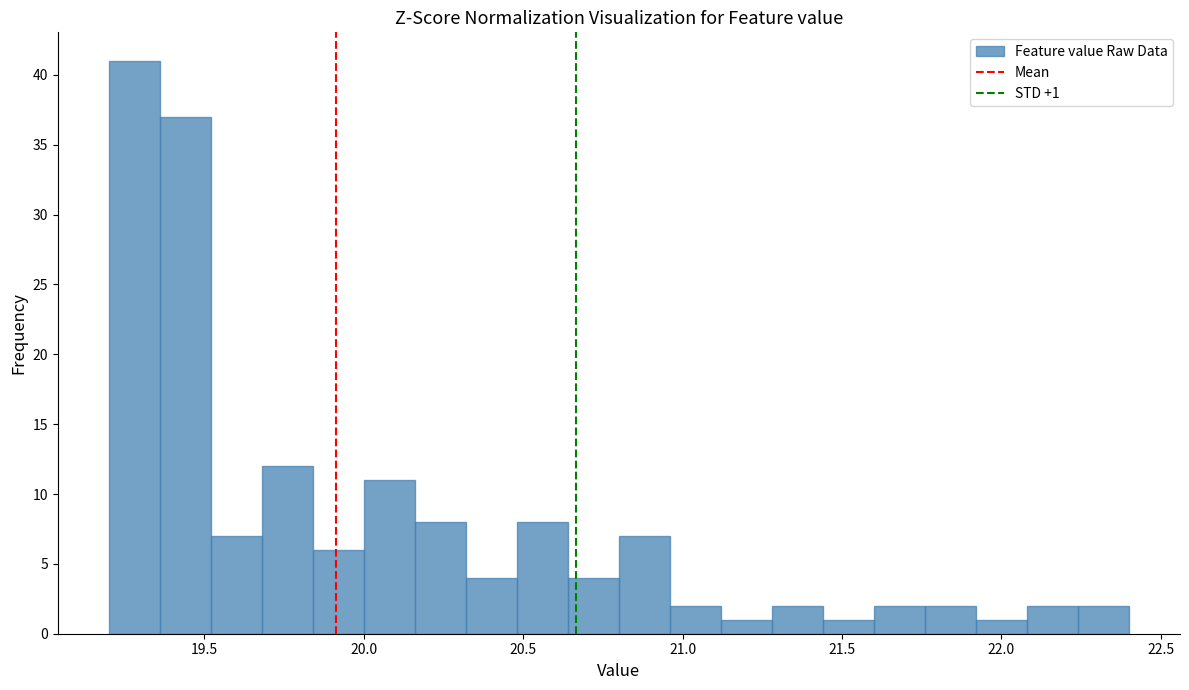

Read against the x-axis, roughly where is the centre of the tallest bar?

19.30